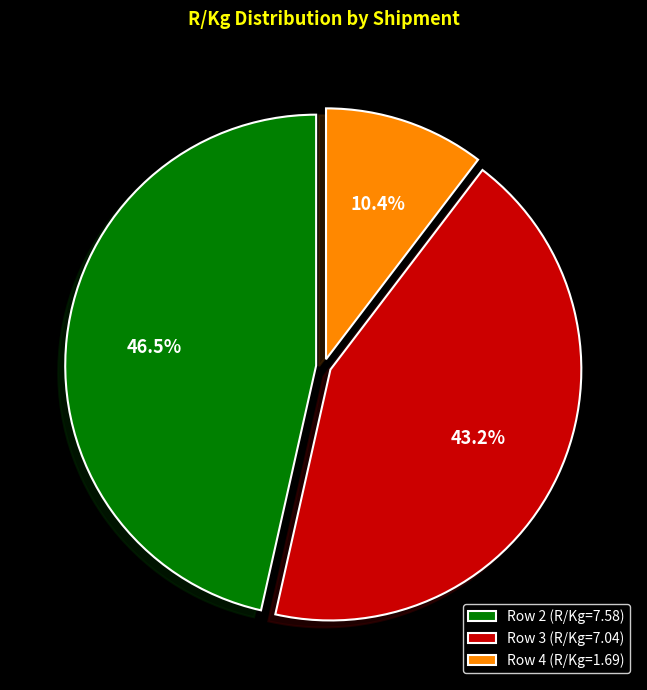

How many segments does this pie chart have?

3